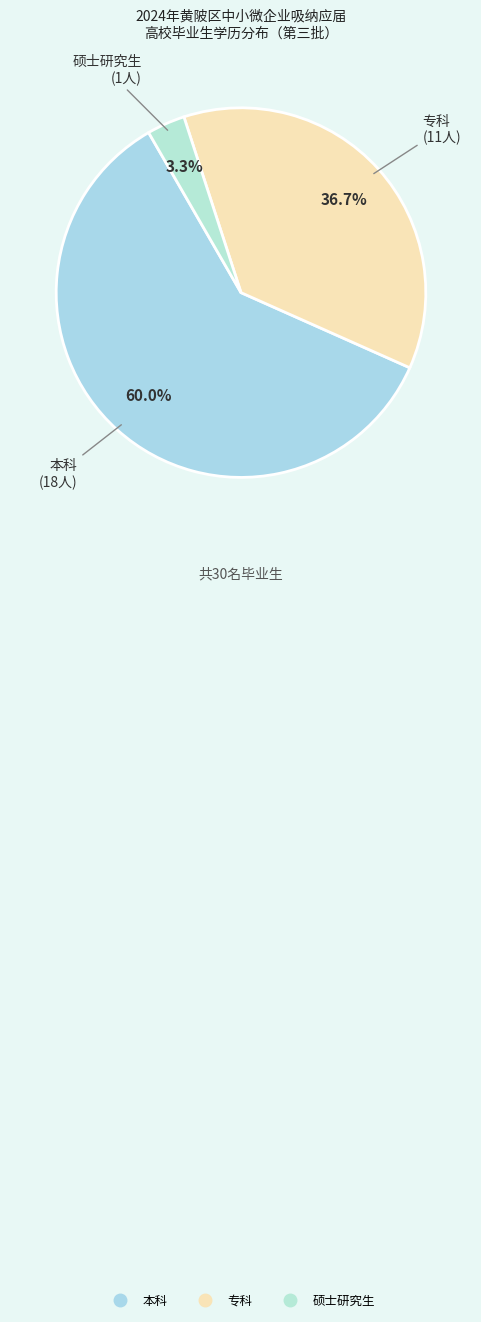

What is the total percentage of 专科 and 硕士研究生?

40.0%